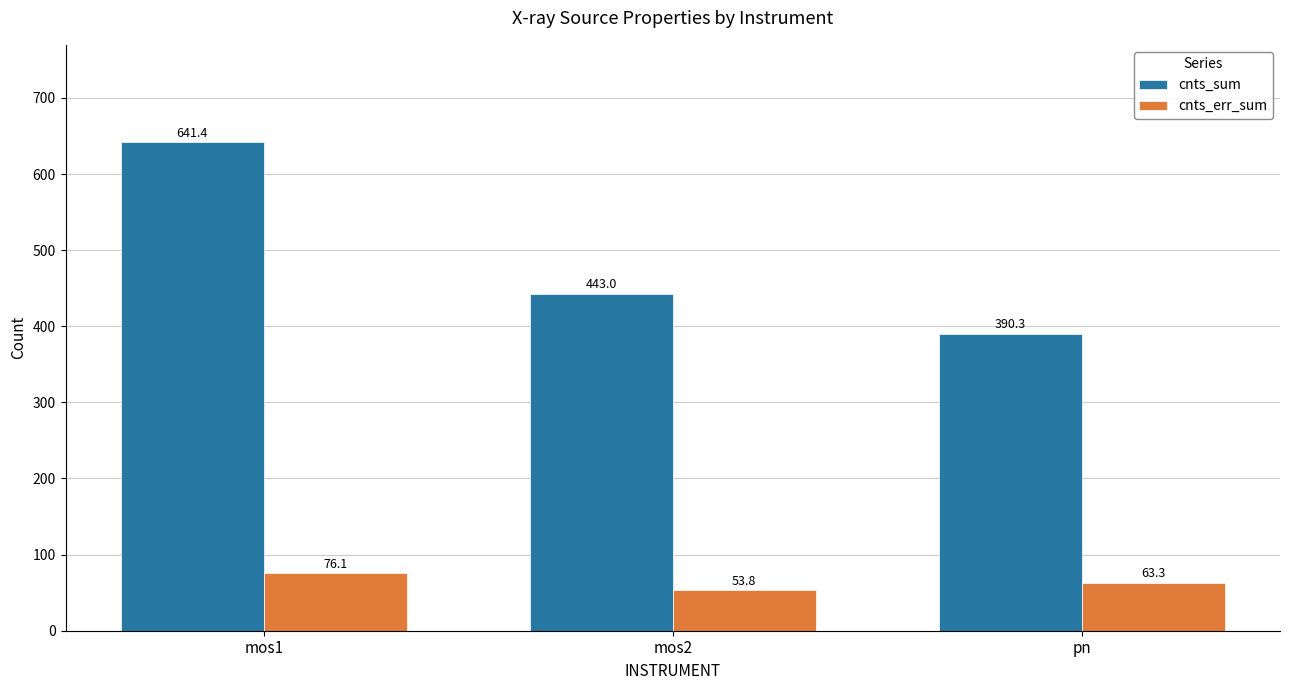

What is the greatest value displayed?

641.4